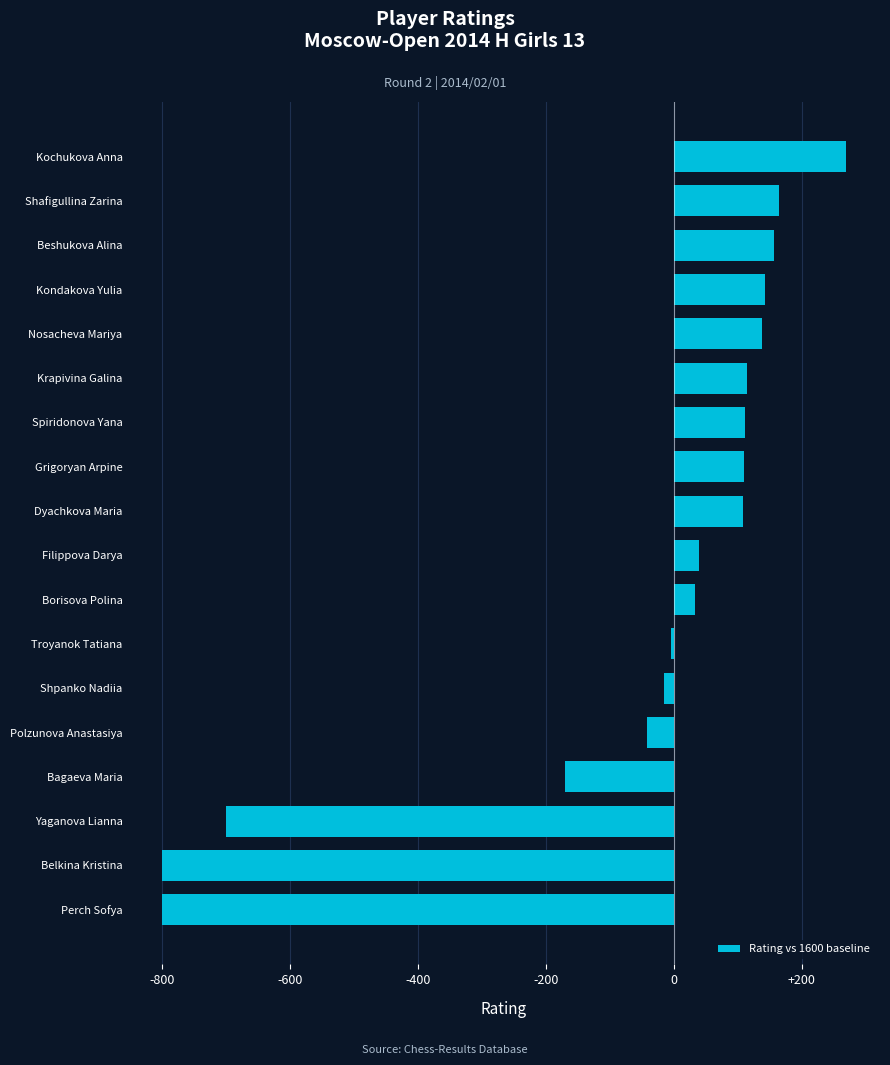

How many series are shown in this chart?

1